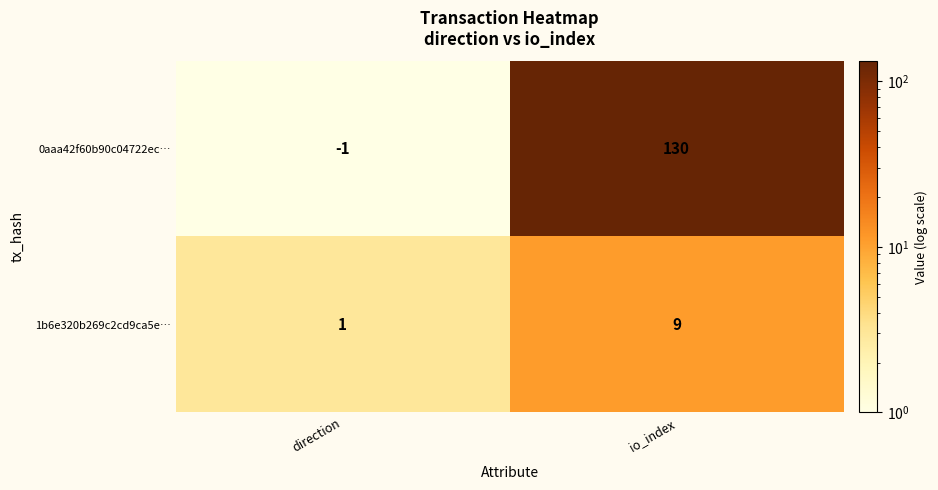

The value of 0aaa42f60b90c04722ec… at direction is -1. True or false?

True